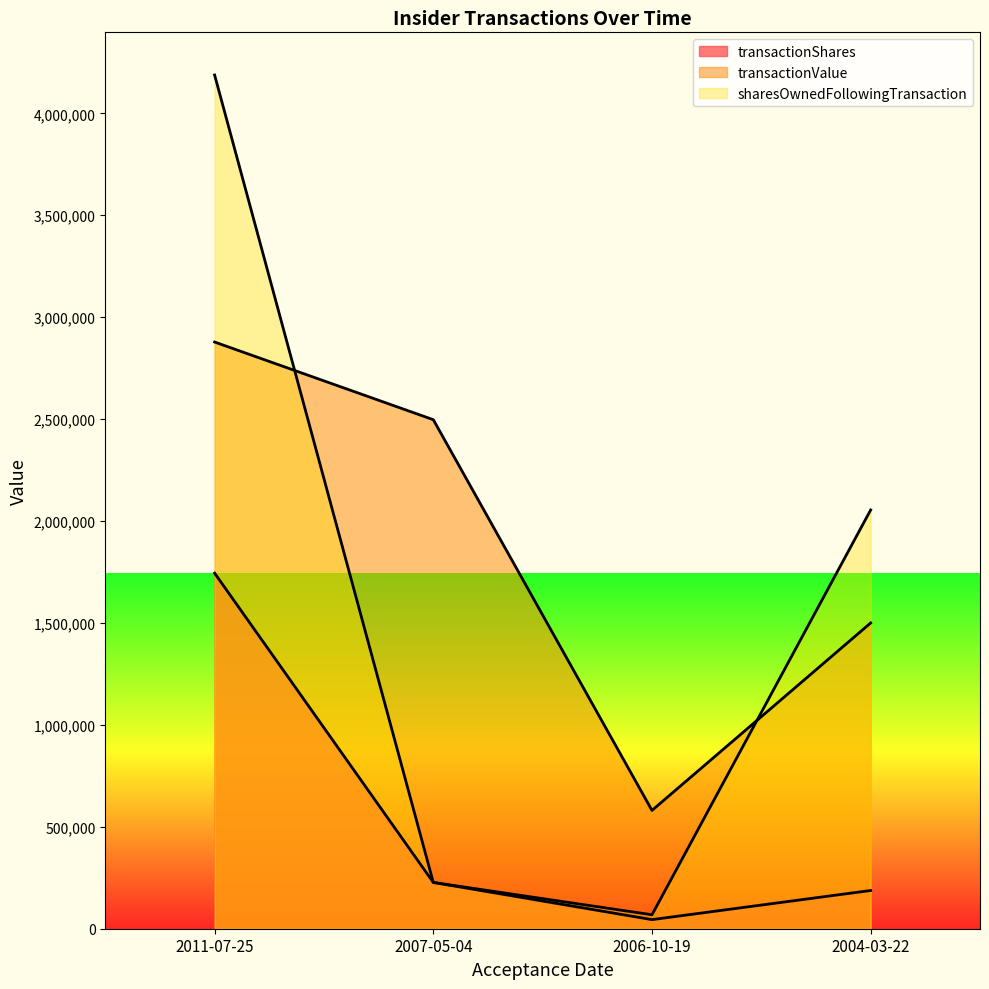

Is it true that transactionPricePerShare equals 114120 at 2006-10-19?

False